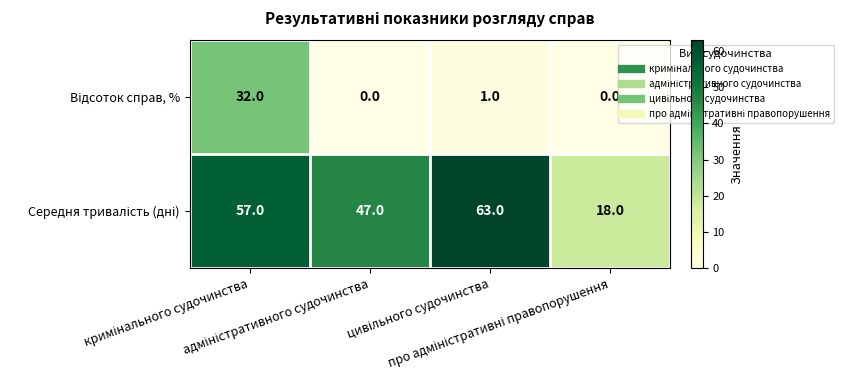

What is the maximum value shown in the chart?

63